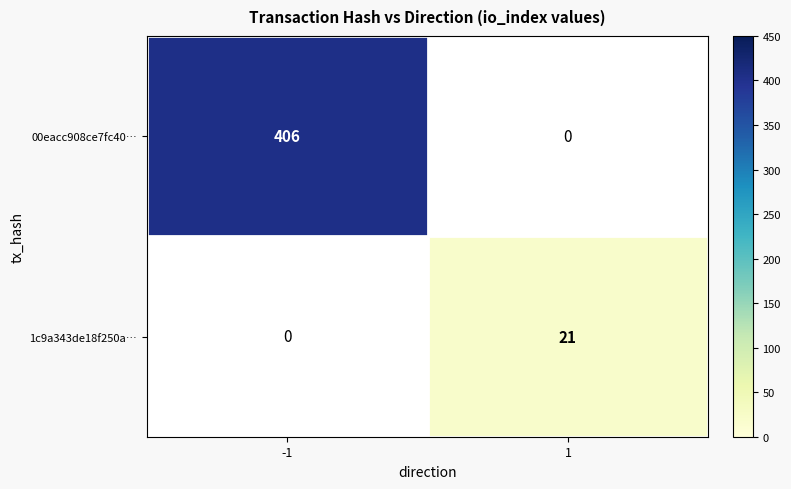

The value of 1c9a343de18f250a… at 1 is 33. True or false?

False